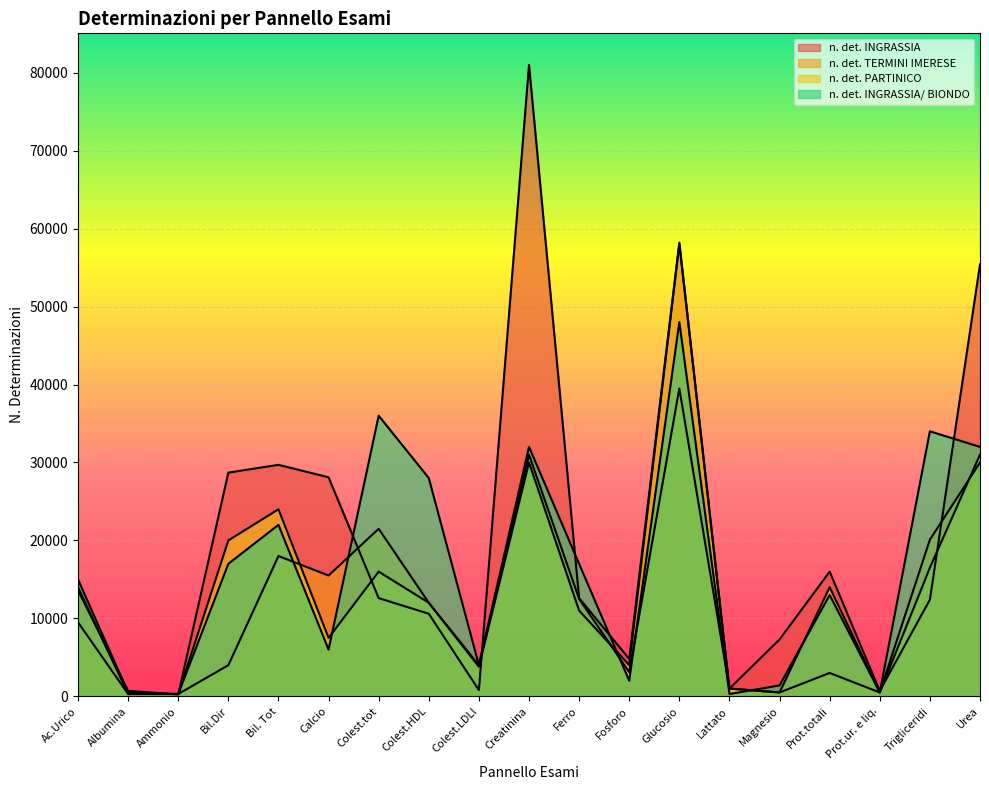

Is it true that n. det. INGRASSIA equals 47677 at Bil.Dir?

False